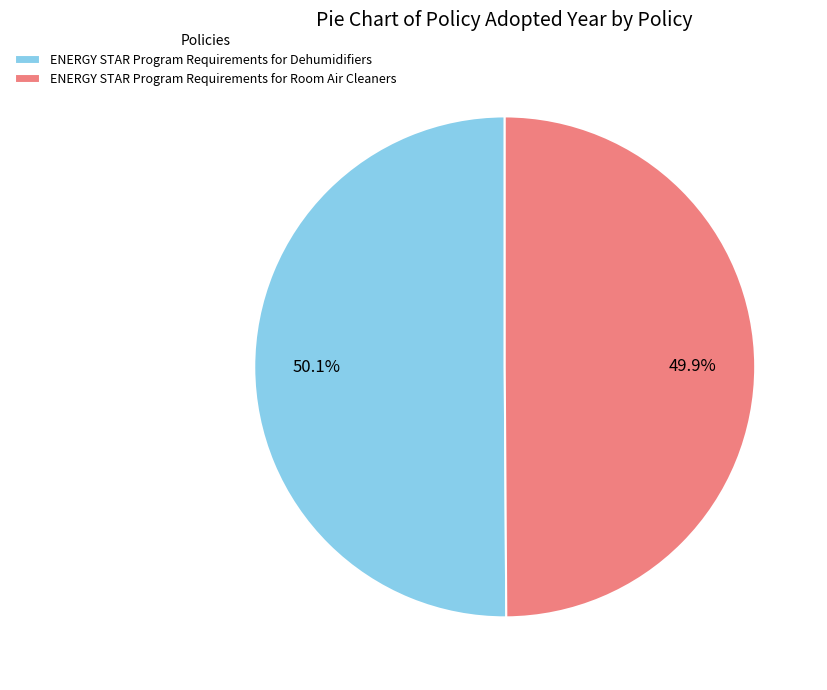

What percentage is the ENERGY STAR Program Requirements for Room Air Cleaners slice, to the nearest percent?

50%